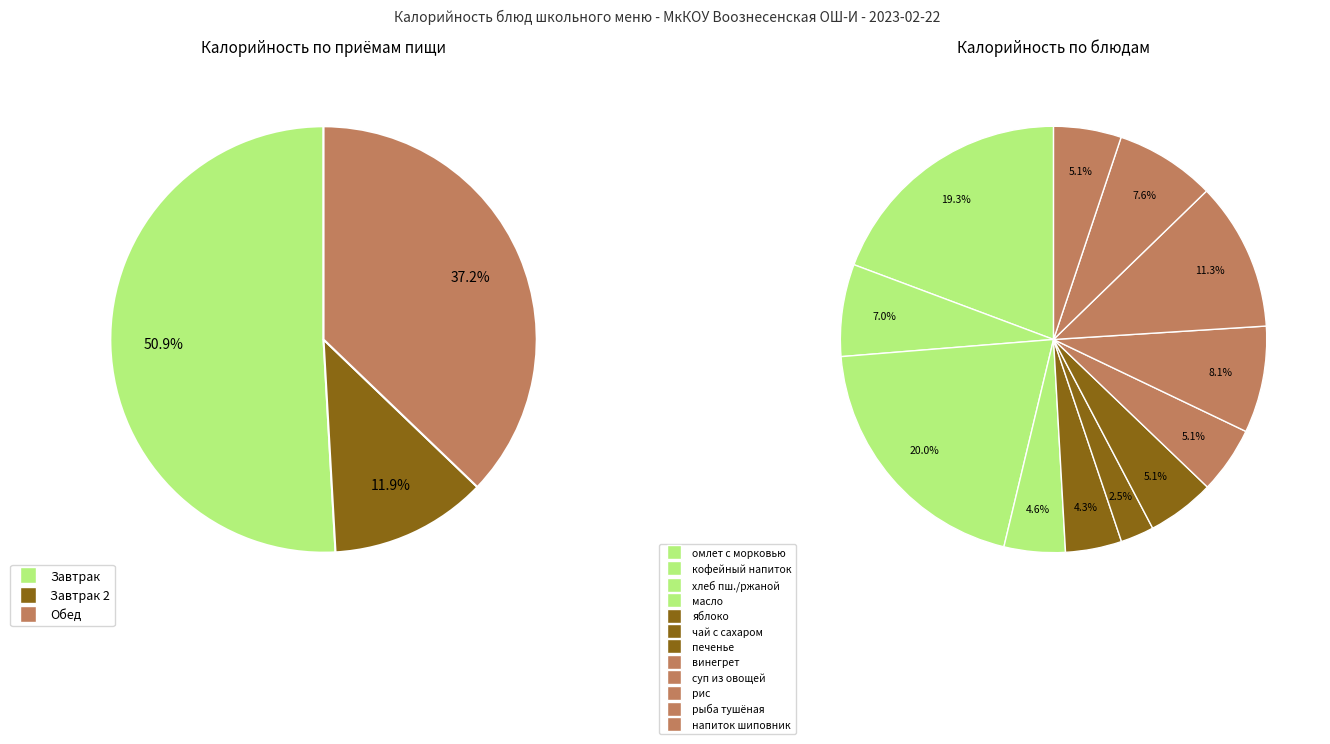

To the nearest percent, what is the combined percentage of яблоко and рыба, тушенная в томате с овощами?

12%